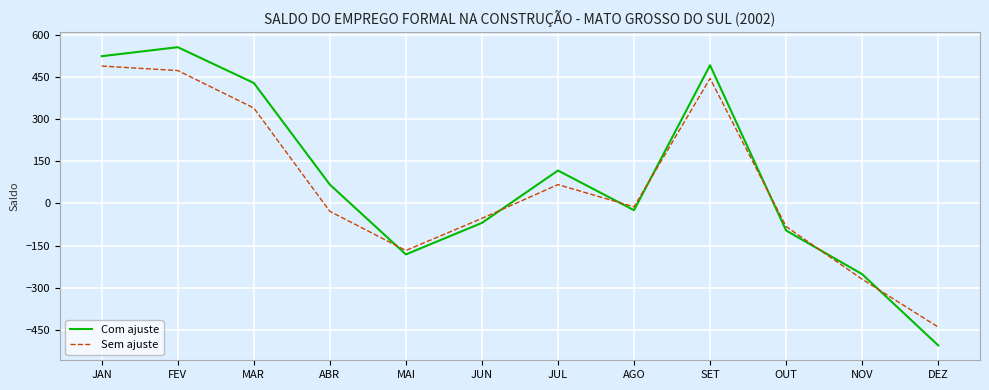

How many lines are shown in the chart?

2